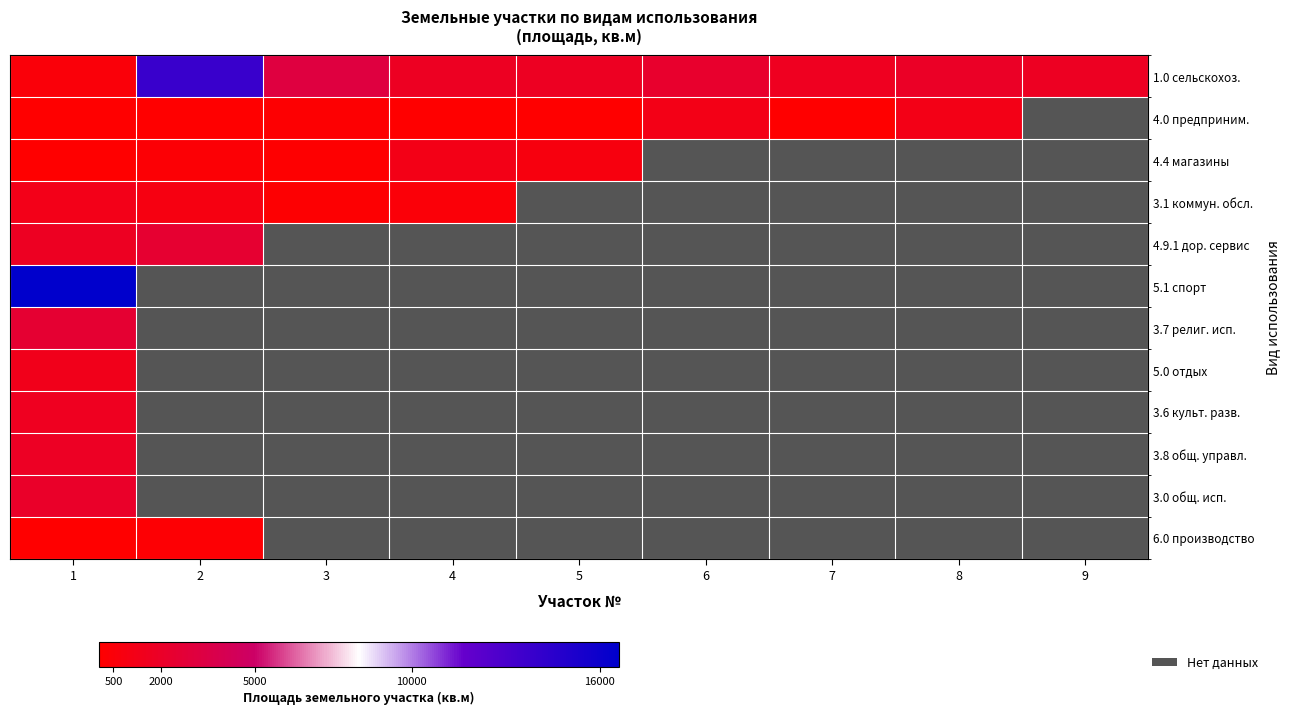

List the labels in order of 5.1 спорт value, largest first.

1, 2, 3, 4, 5, 6, 7, 8, 9